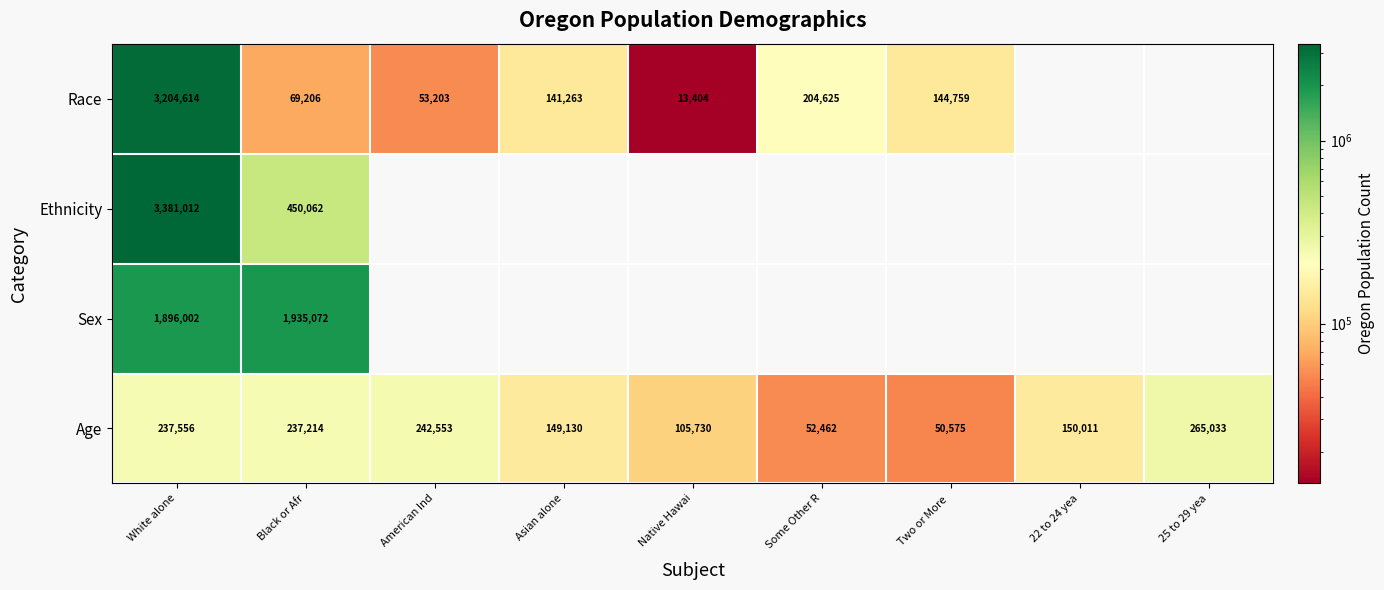

What is the sum of the Race values at Black or Afr and Native Hawai?

82610